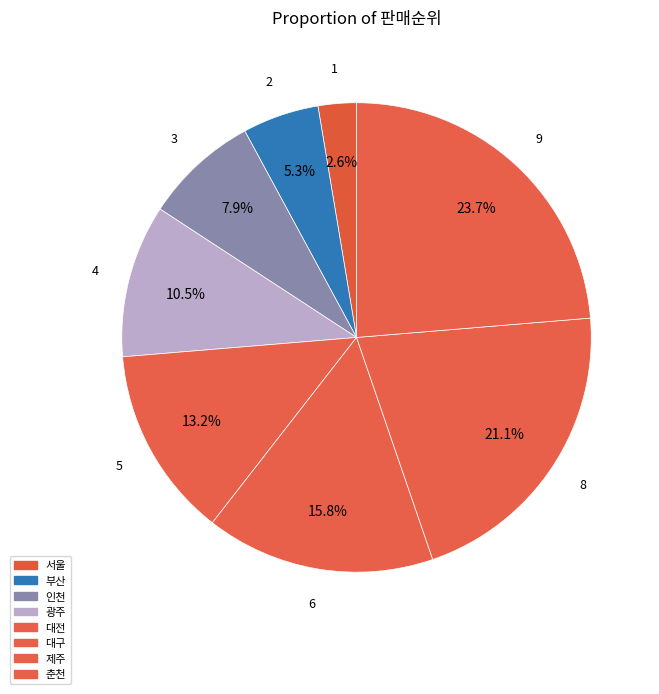

What percentage is NOT represented by 인천?

92.1%